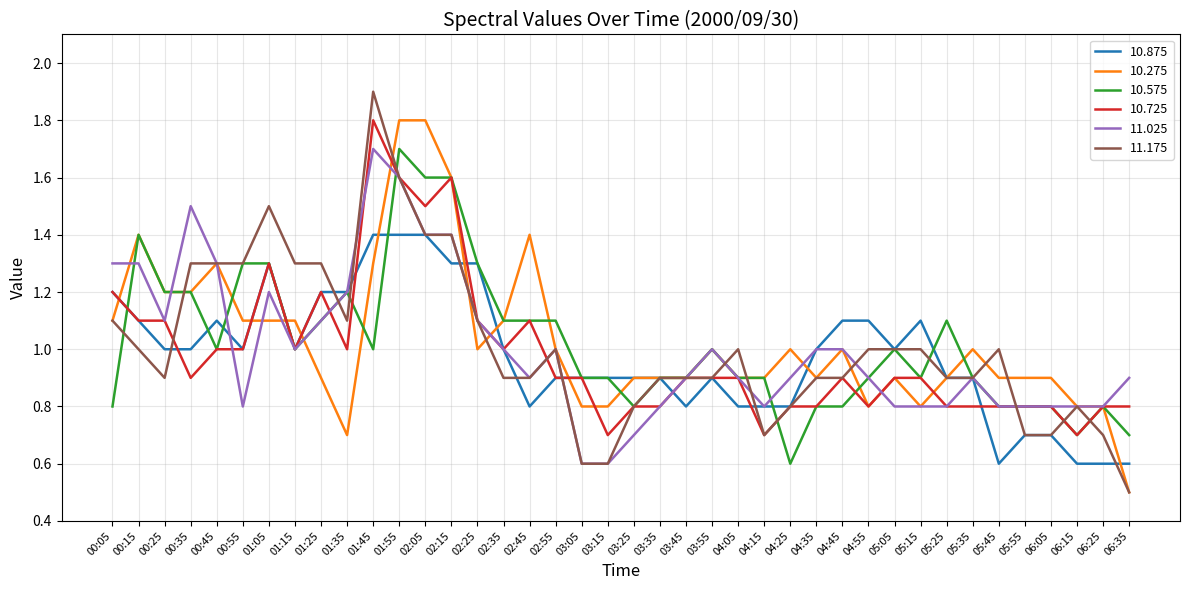

True or false: 10.875 and 10.575 cross at least once.

True